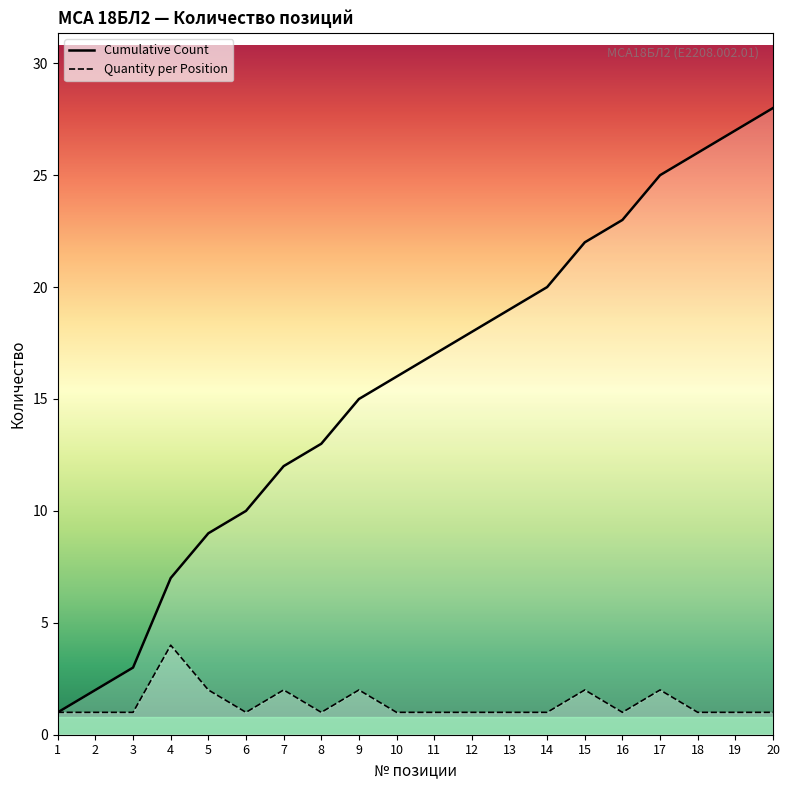

The Quantity per Position series shows 1 at 16. True or false?

True